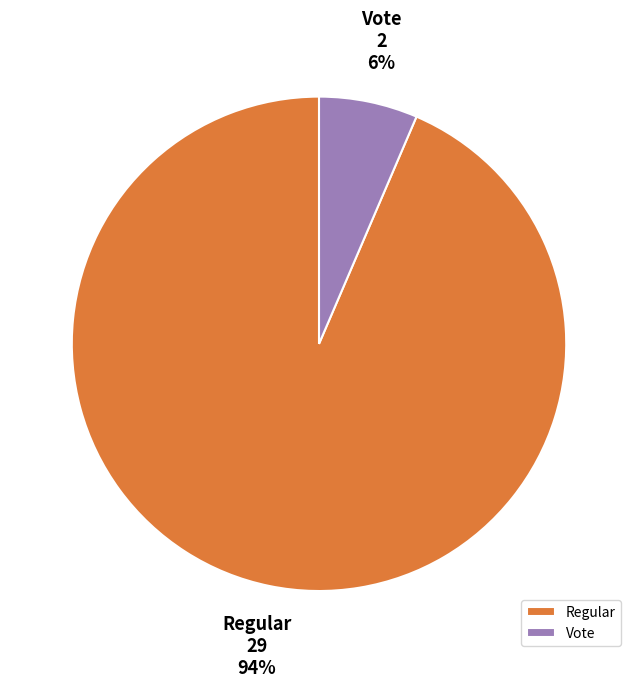

What percentage is the Regular slice, to the nearest percent?

94%